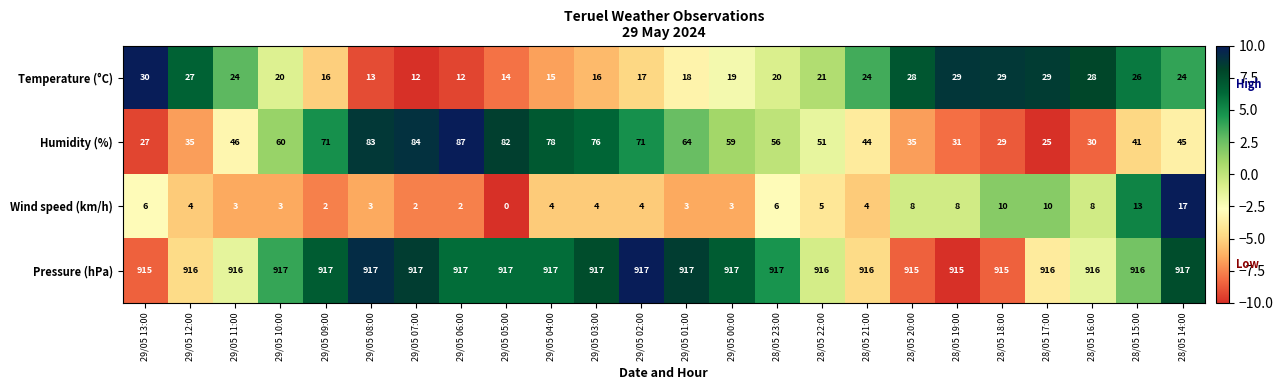

Which series has the largest range (max minus min)?

Humidity (%)